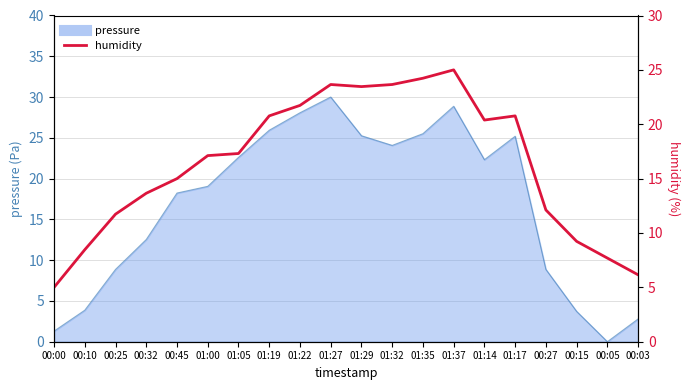

List the labels in order of value, largest first.

01:37, 01:35, 01:27, 01:32, 01:29, 01:22, 01:19, 01:17, 01:14, 01:05, 01:00, 00:45, 00:32, 00:27, 00:25, 00:15, 00:10, 00:05, 00:03, 00:00